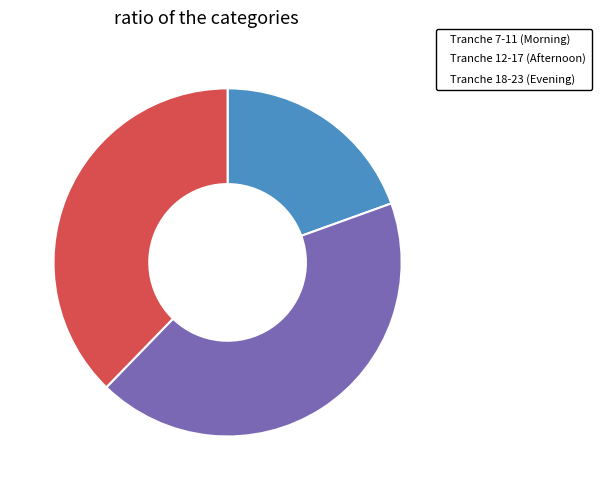

Which slice is the largest?

Tranche 12-17 (Afternoon)